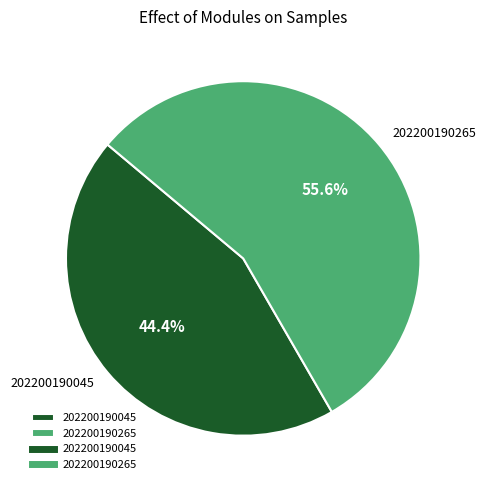

Between 202200190045 and 202200190265, which is larger?

202200190265